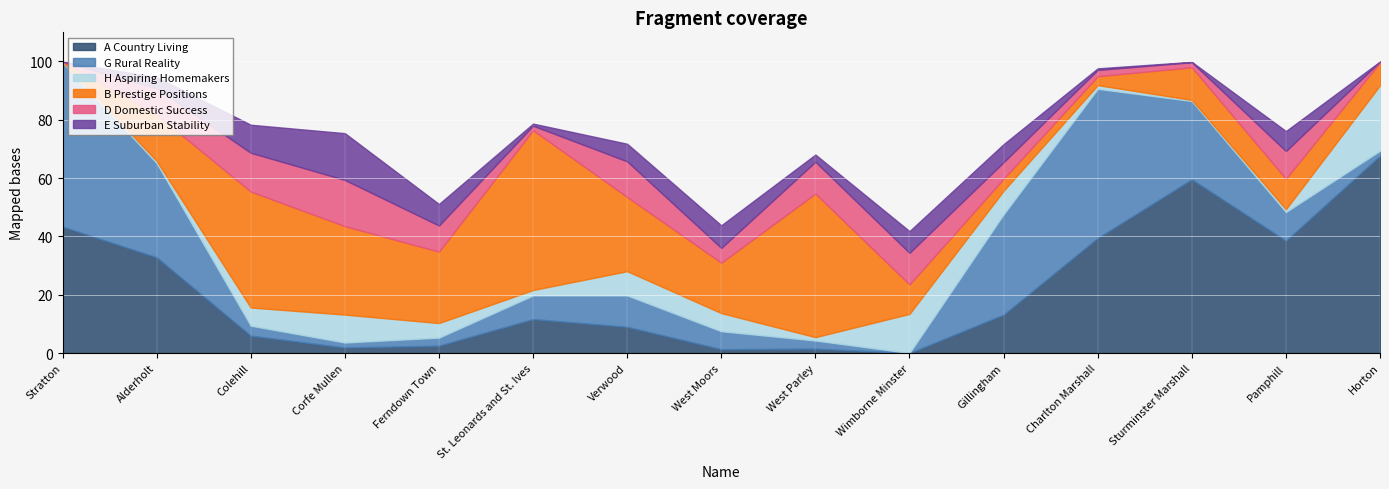

At how many categories does at least one series exceed 62?

1